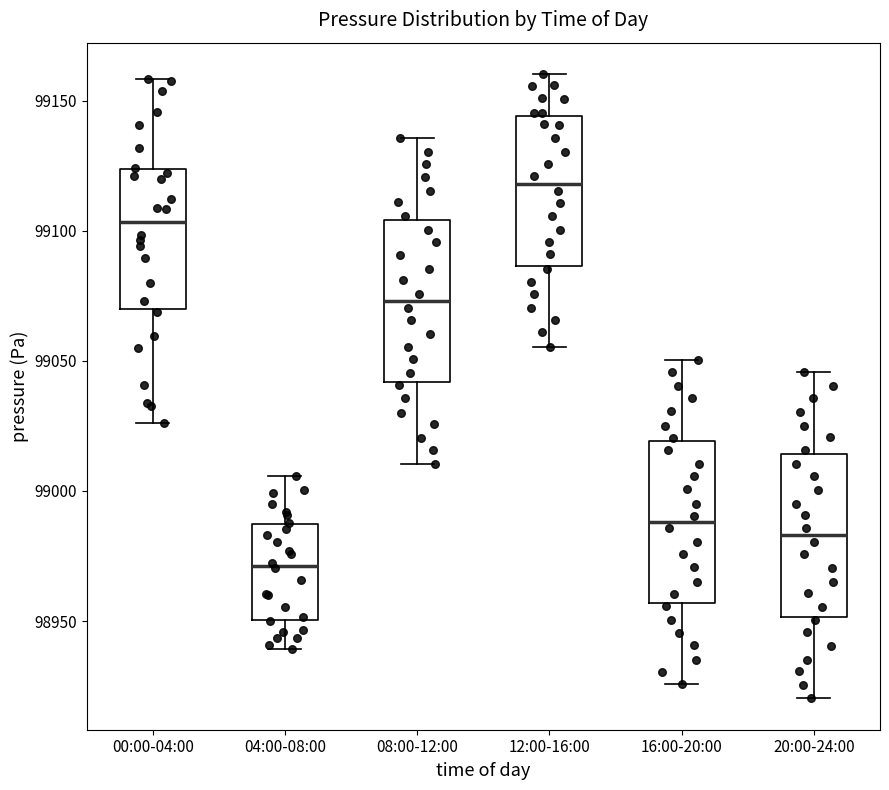

Reading left to right, transcribe this box plot: for each box, give where its median line is, the range the box spans, and where its two whiskers end, as read against the y-axis. The values are not printed on the chart, so give them approximately, as read against the axis.

00:00-04:00: median 99105, box 99070 to 99125, whiskers 99025 to 99160
04:00-08:00: median 98970, box 98950 to 98985, whiskers 98940 to 99005
08:00-12:00: median 99075, box 99040 to 99105, whiskers 99010 to 99135
12:00-16:00: median 99120, box 99085 to 99145, whiskers 99055 to 99160
16:00-20:00: median 98990, box 98955 to 99020, whiskers 98925 to 99050
20:00-24:00: median 98985, box 98950 to 99015, whiskers 98920 to 99045